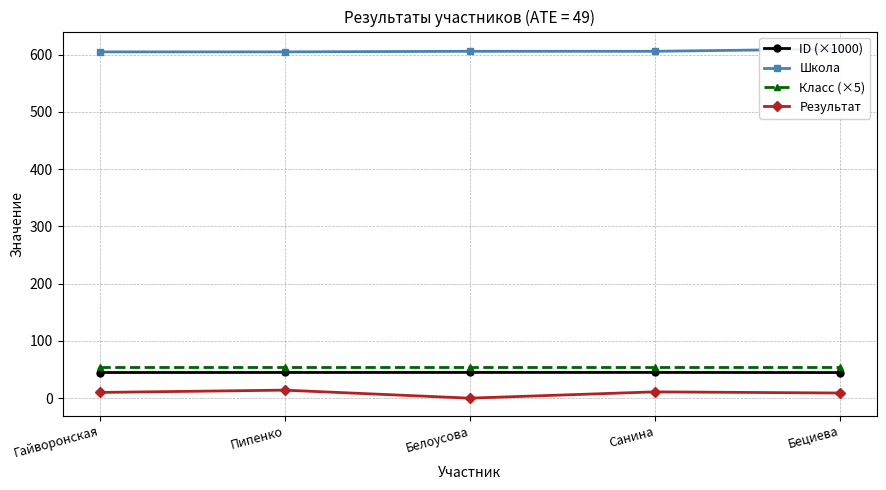

What is the value of the ID (×1000) point at the 3rd from the left?

44.9